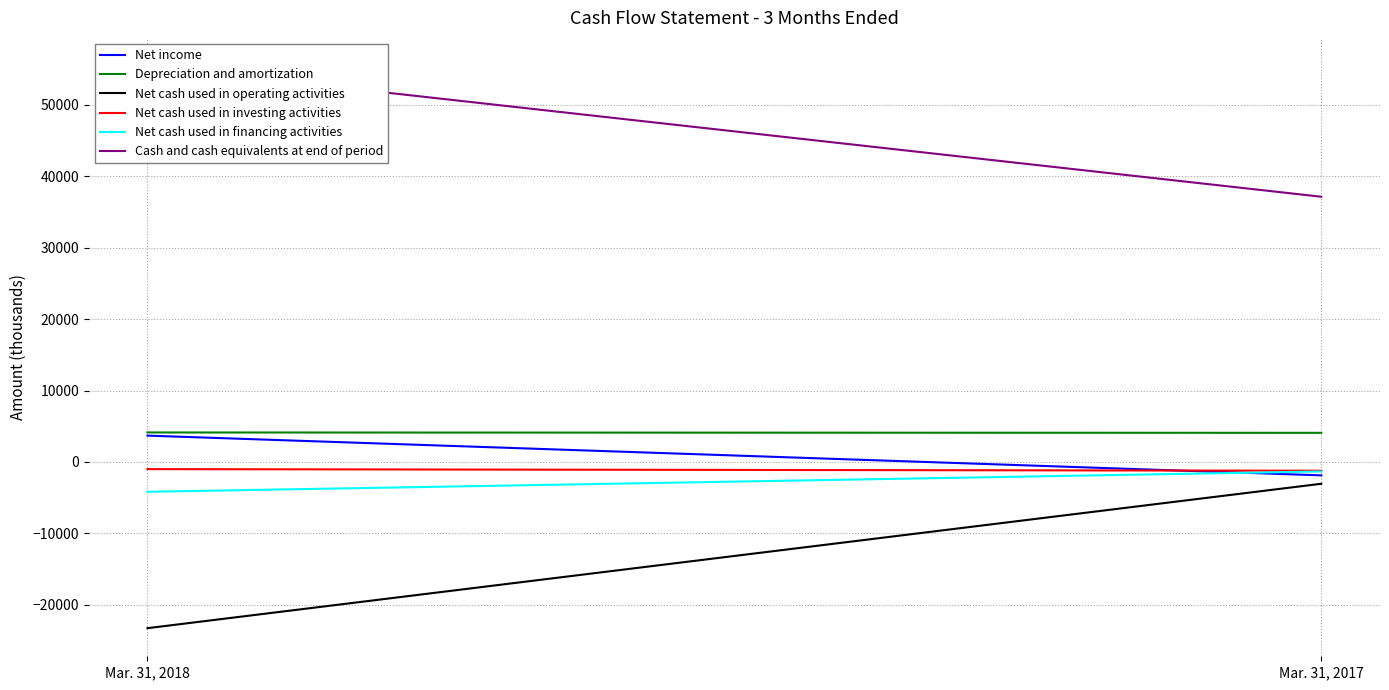

Is it true that Cash and cash equivalents at end of period equals 37147 at Mar. 31, 2017?

True